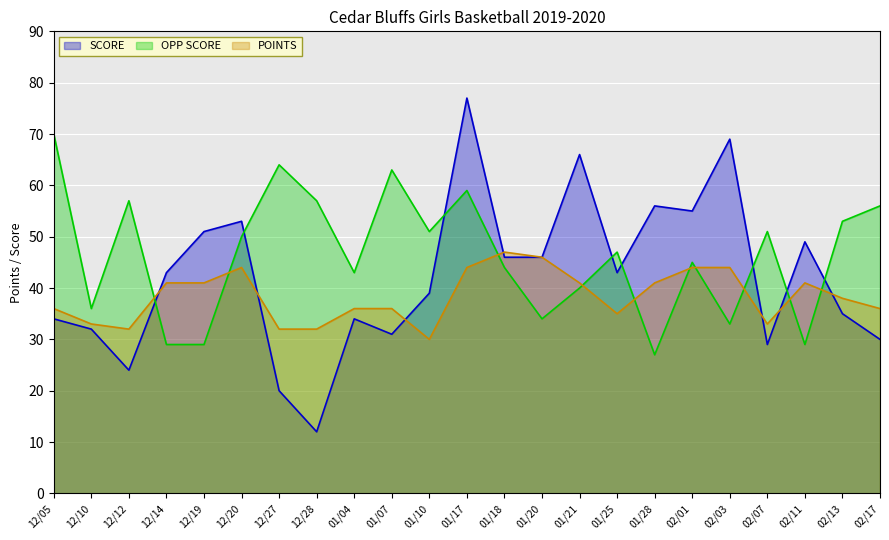

What are all the series names shown in the legend?

SCORE, OPP SCORE, POINTS